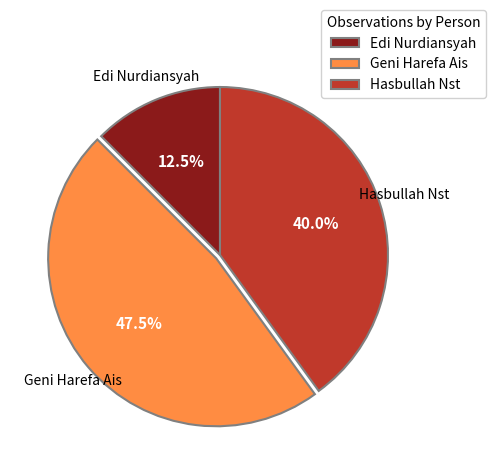

Combined, what portion of the pie is Hasbullah Nst and Geni Harefa Ais?

87.5%